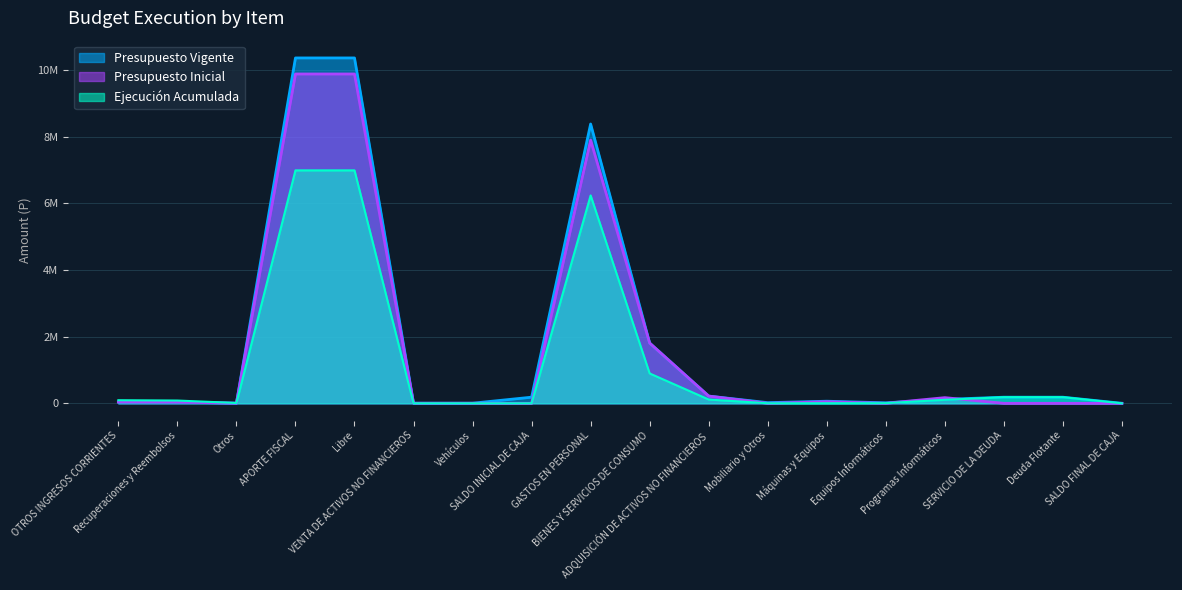

What is the sum of all Presupuesto Inicial values?

29981257